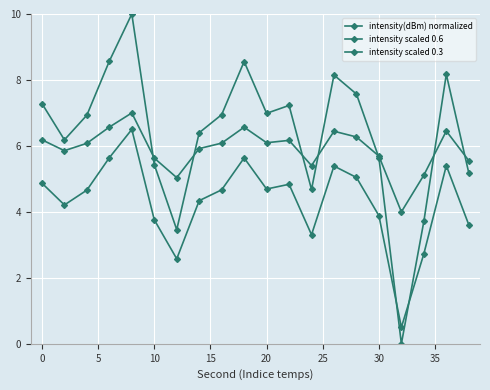

How many categories are shown in the chart?

20